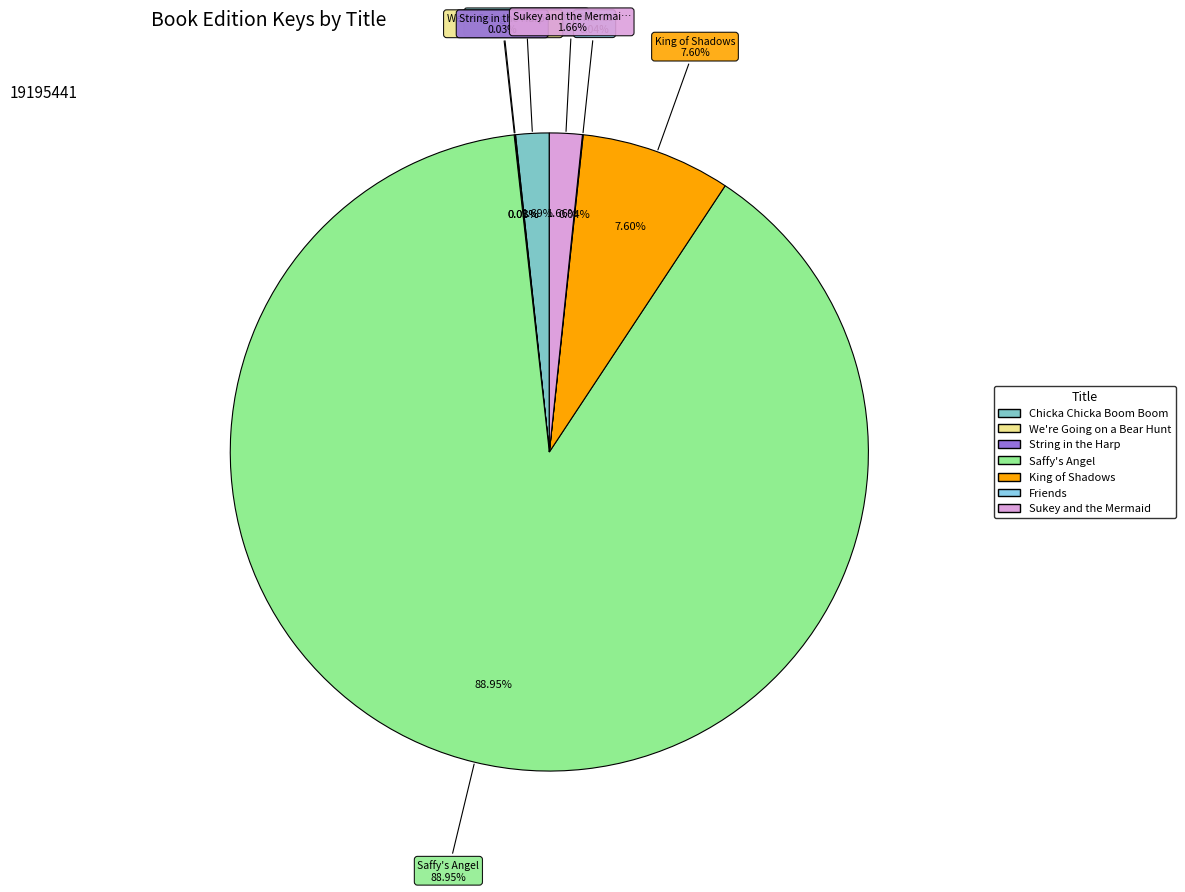

Is the sum of Sukey and the Mermaid and Saffy's Angel greater than half?

Yes